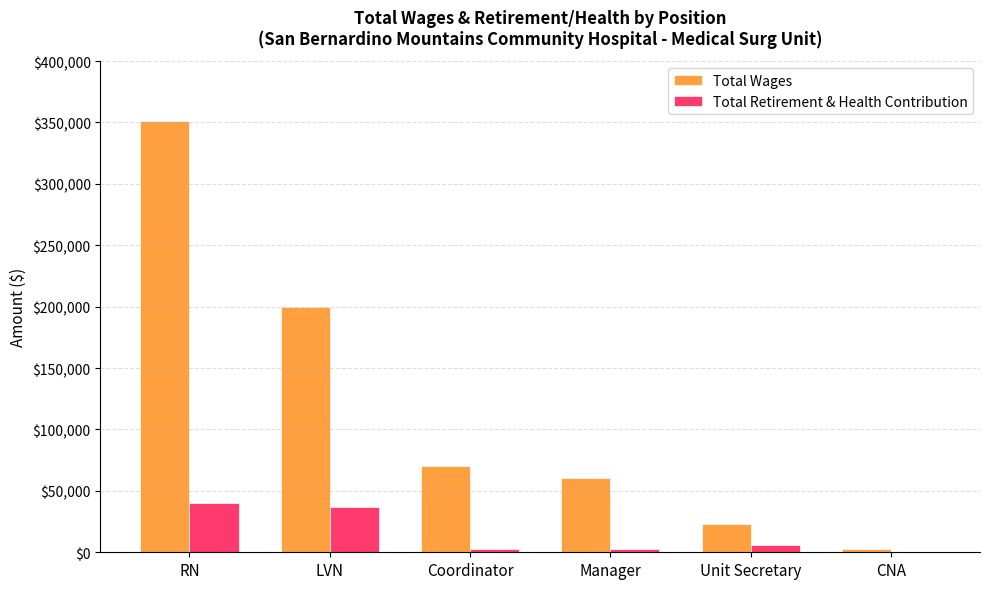

Which series changed the most between Manager and CNA?

Total Wages